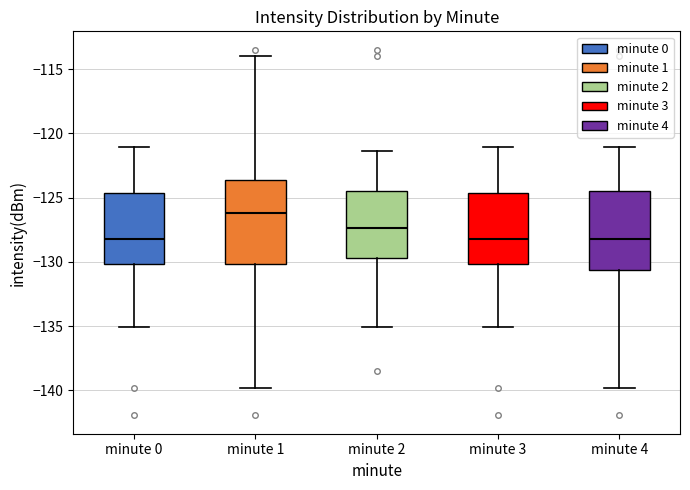

Where does the lower whisker of the box for minute 1 end on the y-axis? The values are not printed on the chart, so give them approximately, as read against the axis.

-140.0